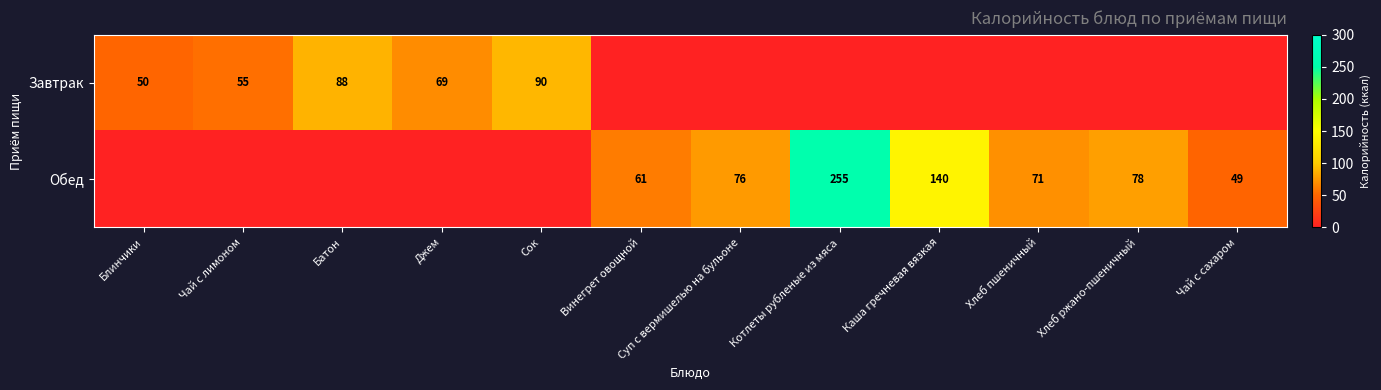

True or false: Обед has a value of 49 at Чай с сахаром.

True